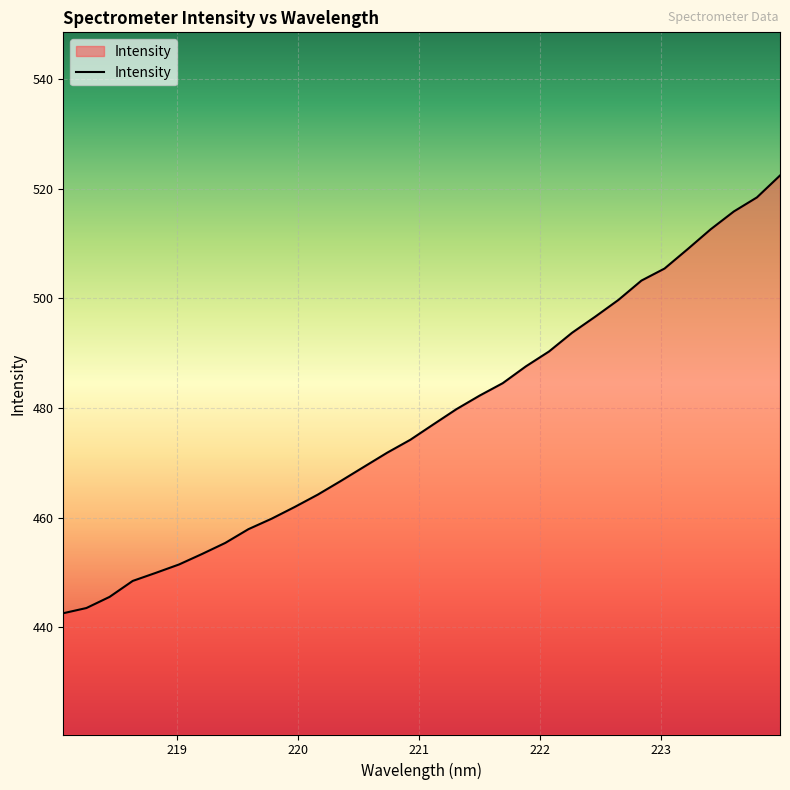

What is the smallest value displayed?

442.6